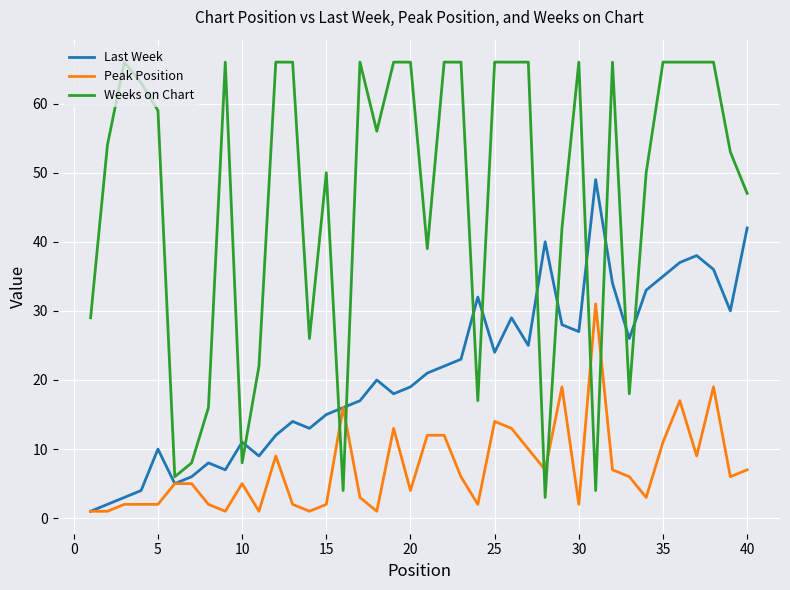

Which series has the widest spread of values?

Weeks on Chart